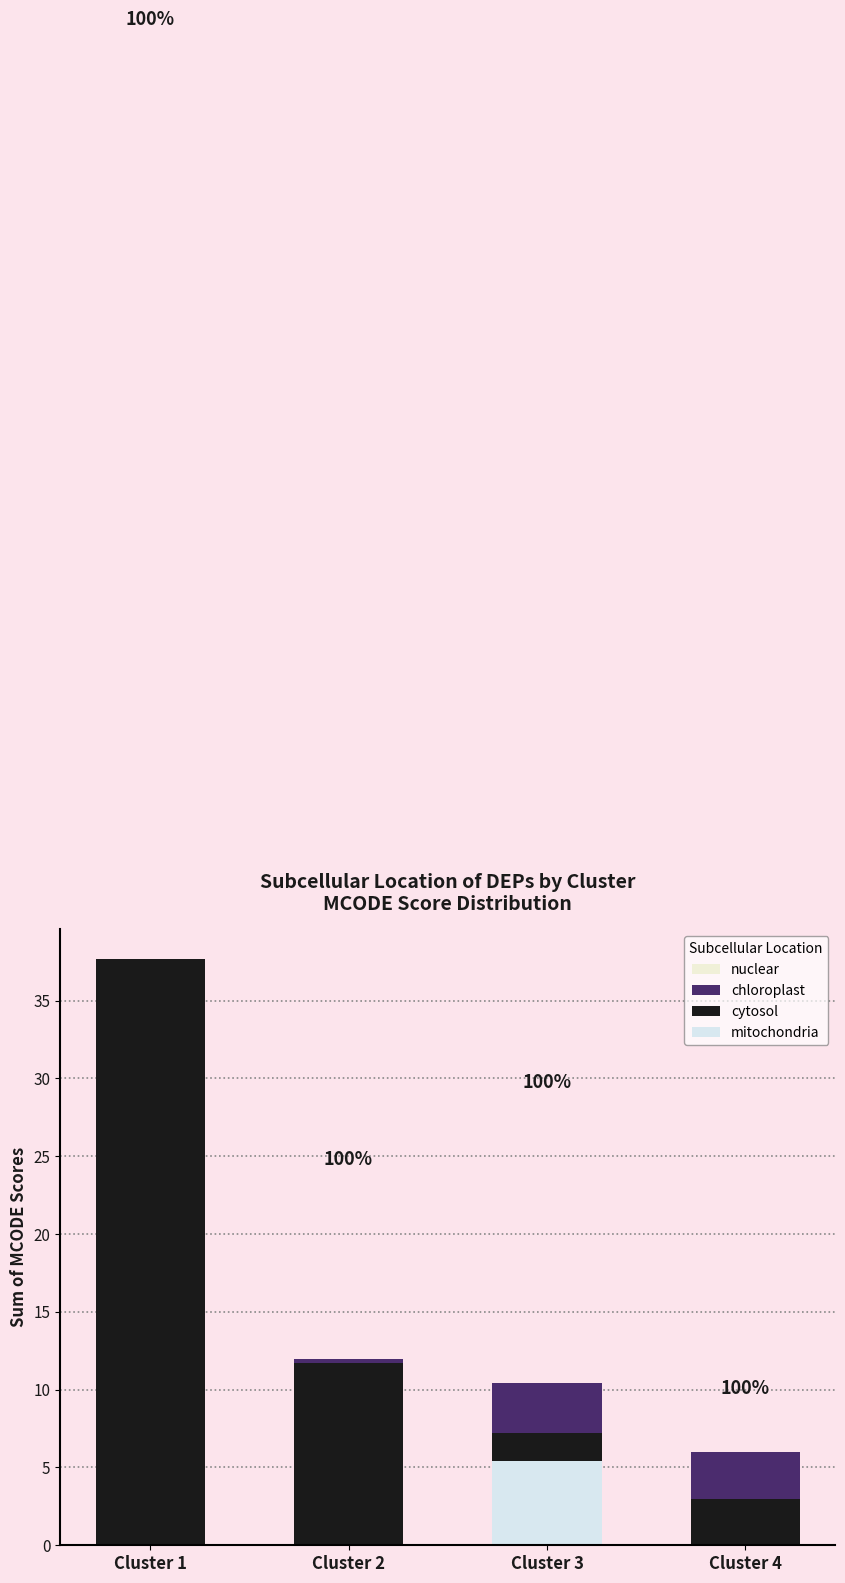

What is the difference between the maximum and minimum values in the nuclear series?

29.5